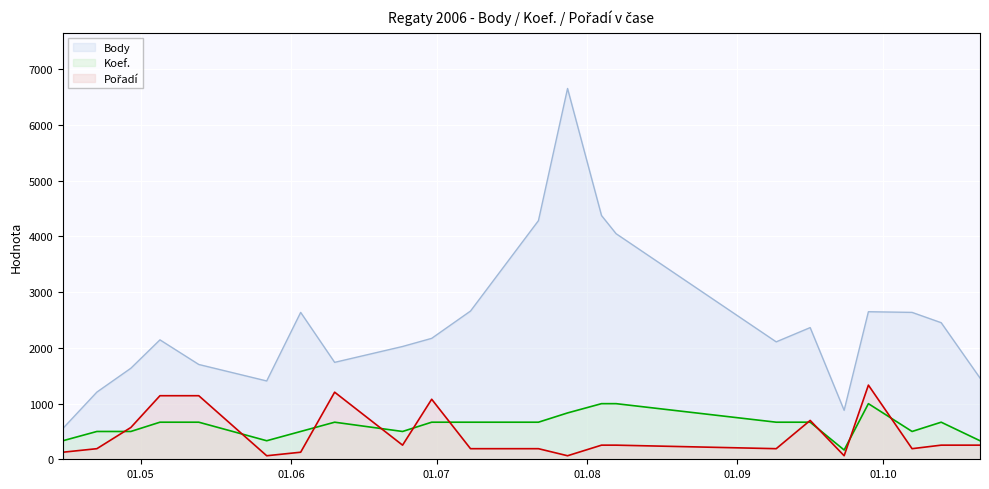

How many data points in Koef. are less than 665?

9